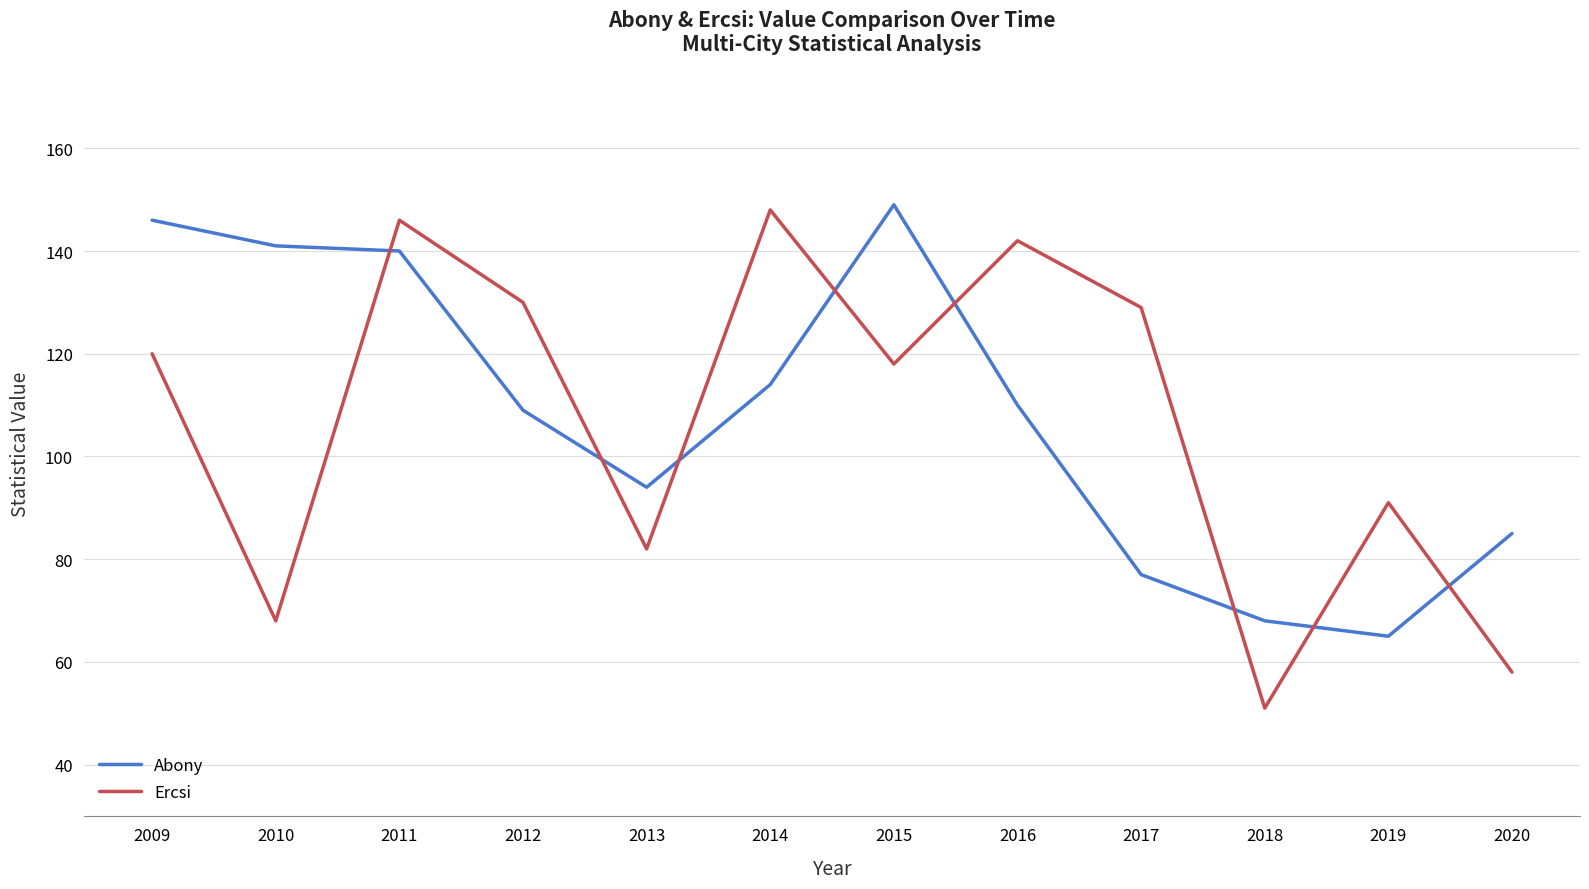

Reading right to left, list all the values displayed in this chart.

Abony: 85	65	68	77	110	149	114	94	109	140	141	146
Ercsi: 58	91	51	129	142	118	148	82	130	146	68	120